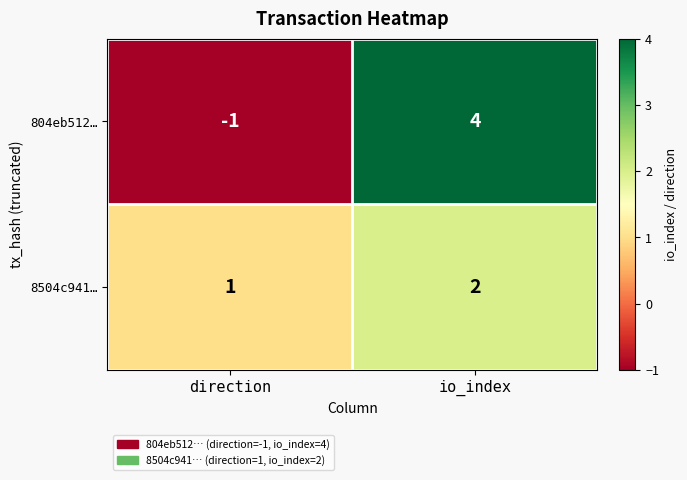

Reading right to left, what are all the values shown in this chart?

804eb512…: 4	-1
8504c941…: 2	1